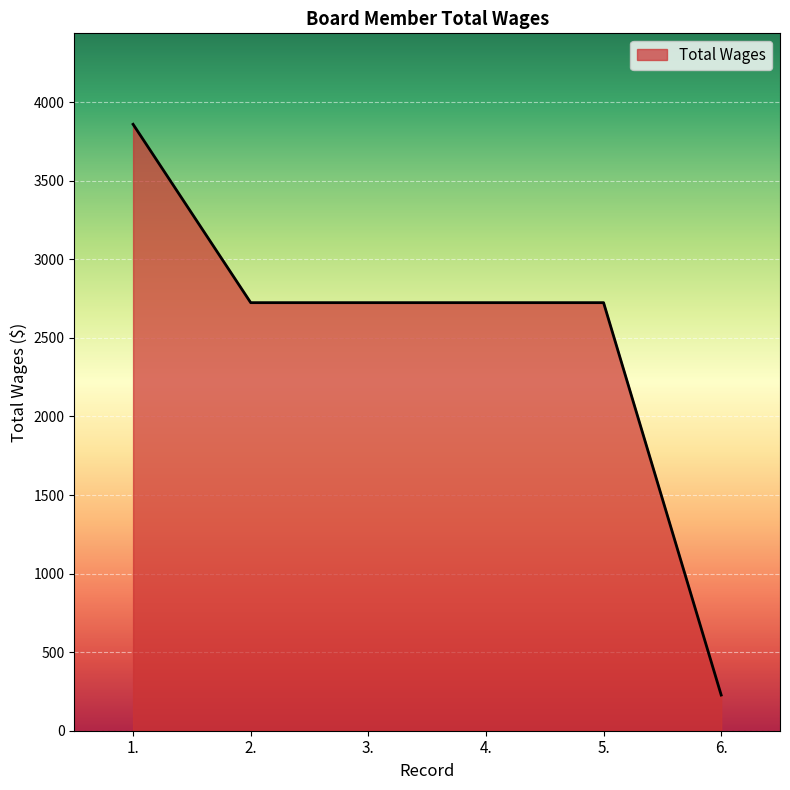

What is the average value?

2497